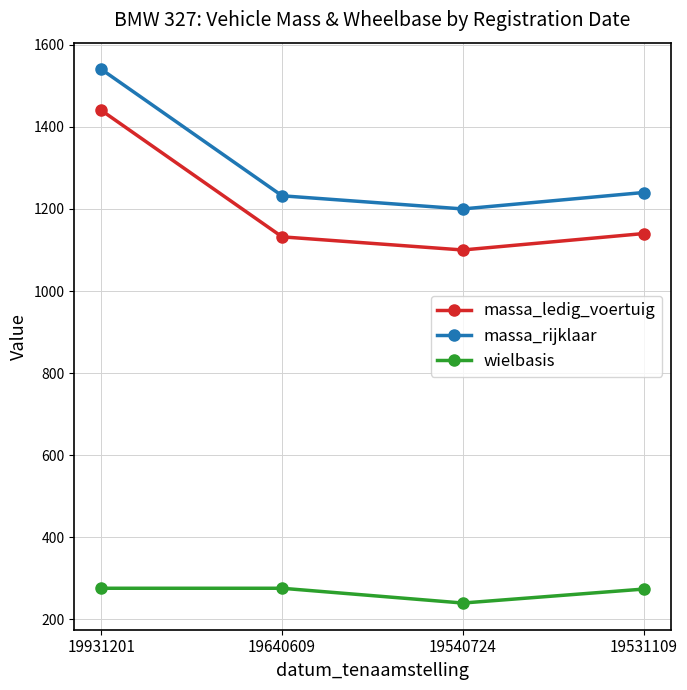

How many values in the massa_rijklaar series are below 1240?

2